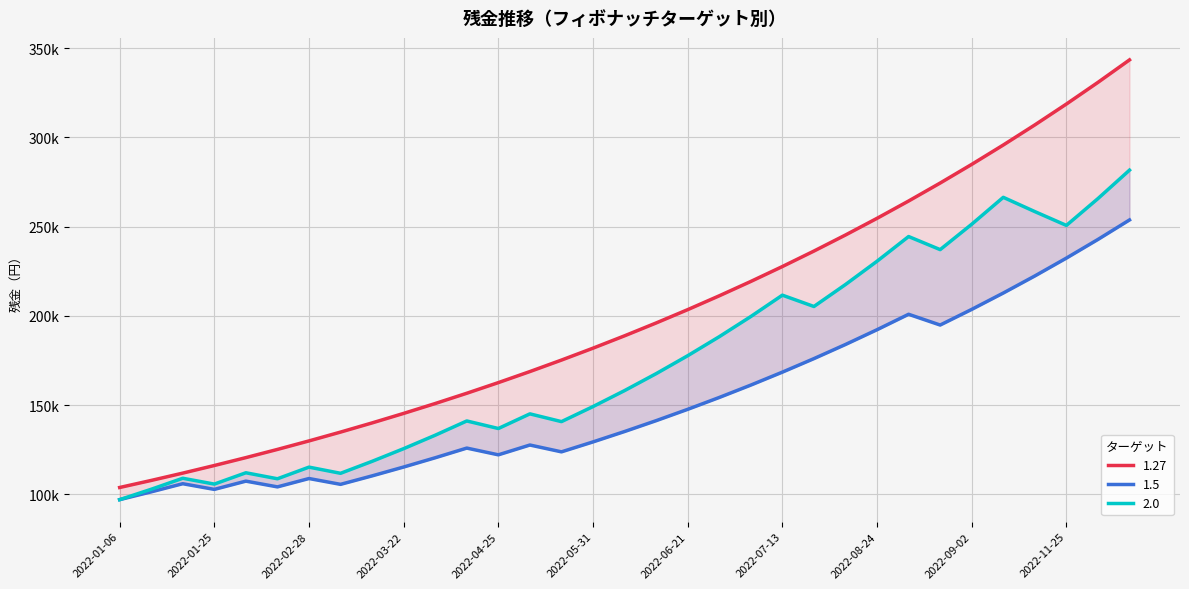

Reading left to right, what are all the values shown in this chart?

1.27: 103810.0	107765.2	111871.0	116133.3	120558.0	125151.2	129919.5	134869.4	140008.0	145342.3	150879.8	156628.3	162595.9	168790.8	175221.7	181897.6	188827.9	196022.3	203490.7	211243.7	219292.1	227647.1	236320.5	245324.3	254671.2	264374.1	274446.8	284903.2	295758.0	307026.4	318724.1	330867.5	343473.6
1.5: 97000.0	101365.0	105926.4	102748.6	107372.3	104151.2	108838.0	105572.8	110323.6	115288.2	120476.1	125897.5	122120.6	127616.0	123787.6	129358.0	135179.1	141262.2	147619.0	154261.8	161203.6	168457.8	176038.4	183960.1	192238.3	200889.0	194862.4	203631.2	212794.6	222370.3	232377.0	242833.9	253761.5
2.0: 97000.0	102820.0	108989.2	105719.5	112062.7	108700.8	115222.9	111766.2	118472.1	125580.5	133115.3	141102.2	136869.2	145081.3	140728.9	149172.6	158123.0	167610.3	177667.0	188327.0	199626.6	211604.2	205256.1	217571.4	230625.7	244463.2	237129.4	251357.1	266438.5	258445.4	250692.0	265733.5	281677.6